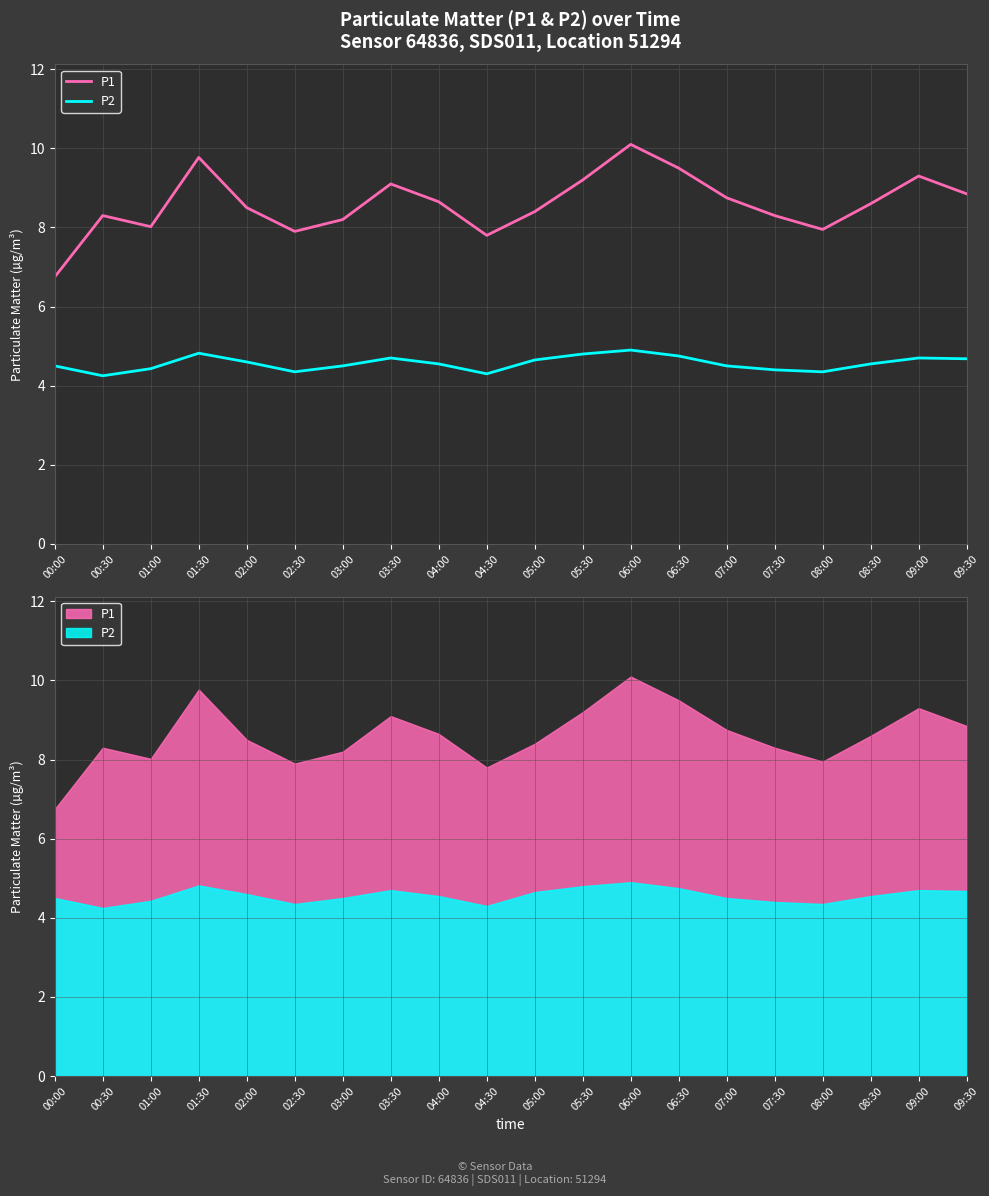

At which category is the sum across all series the highest?

06:00